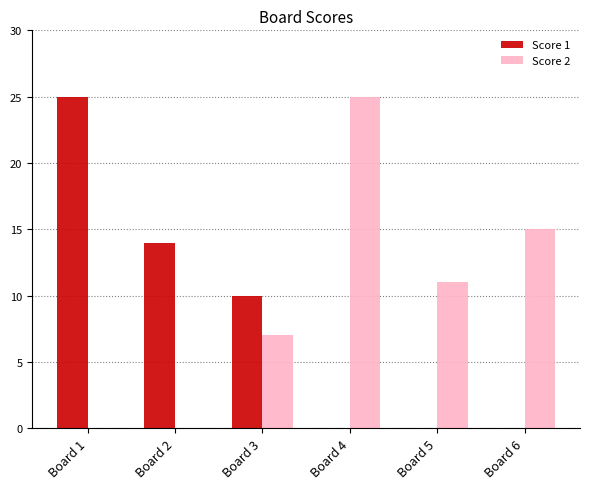

What is the sum of the Score 1 values at Board 2 and Board 6?

14